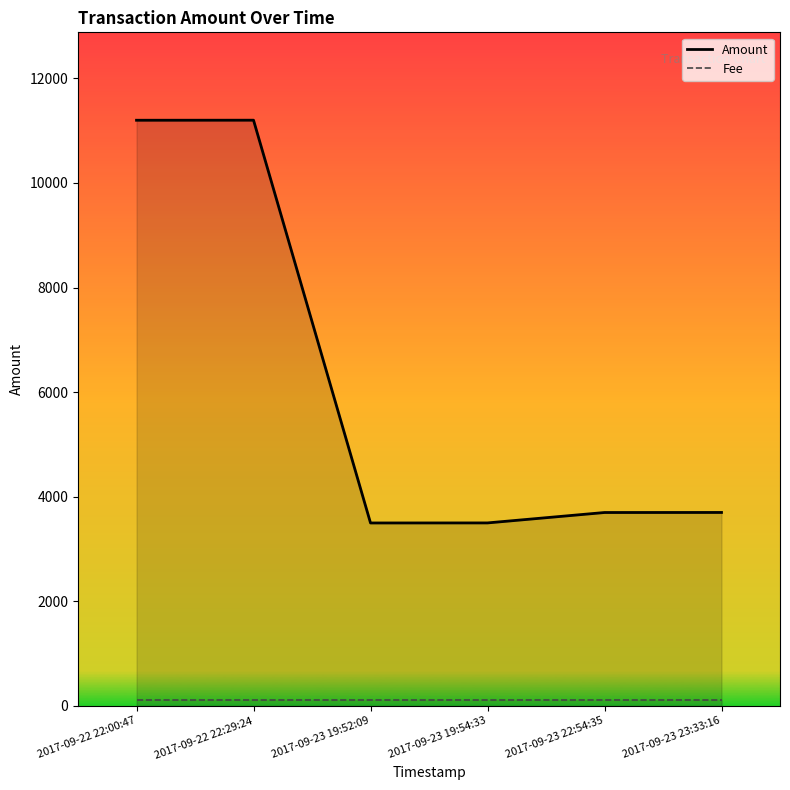

Is it true that Fee equals 201.0 at 2017-09-22 22:29:24?

False